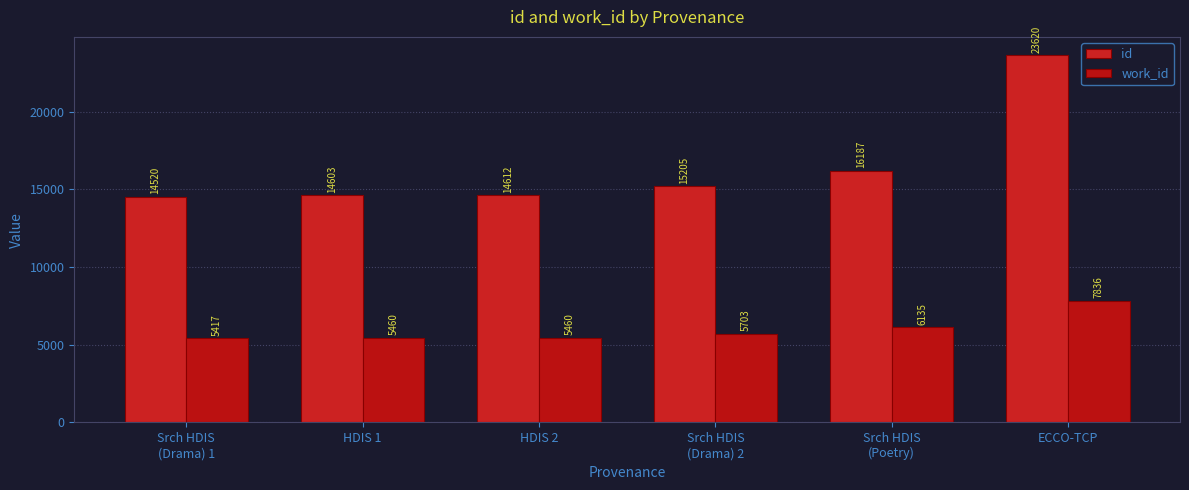

Reading right to left, transcribe all the data shown in this chart.

id: 23620	16187	15205	14612	14603	14520
work_id: 7836	6135	5703	5460	5460	5417